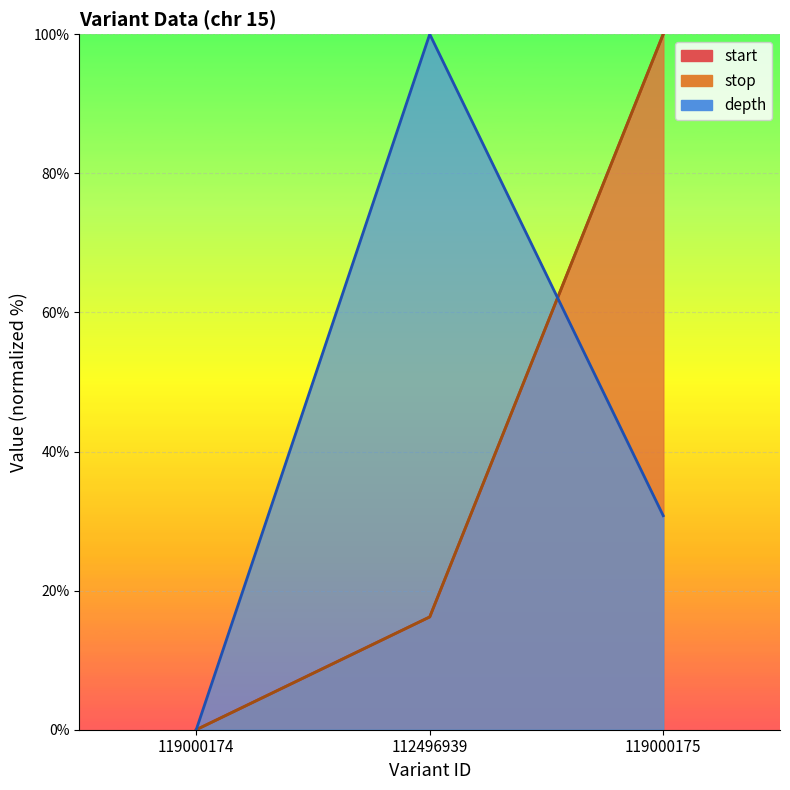

List the series in order of their peak value, lowest first.

start, stop, depth